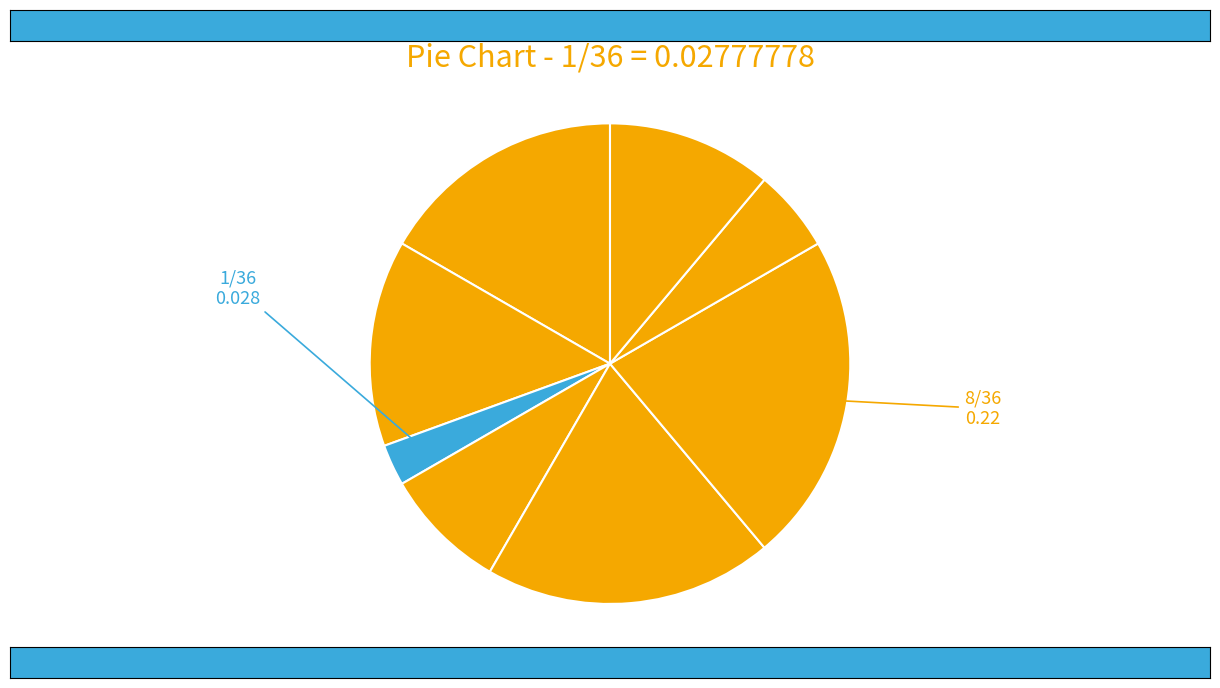

How many slices are in this pie chart?

8